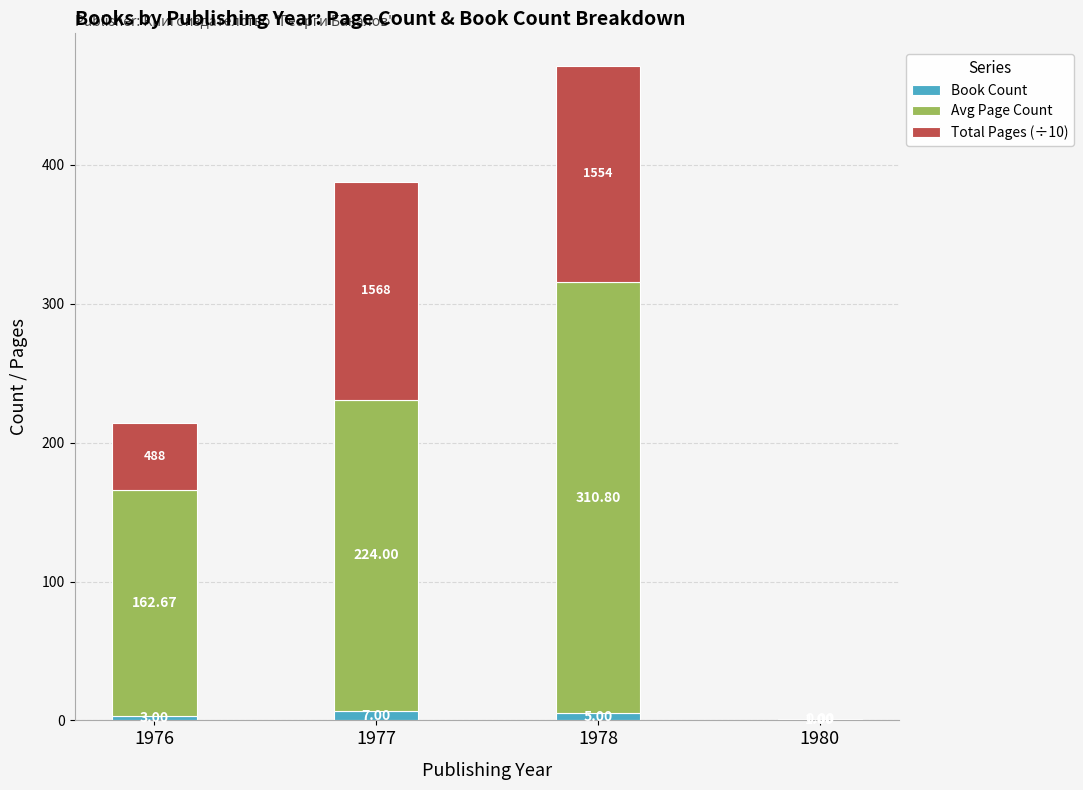

What is the total value across all series at 1980?

1.0